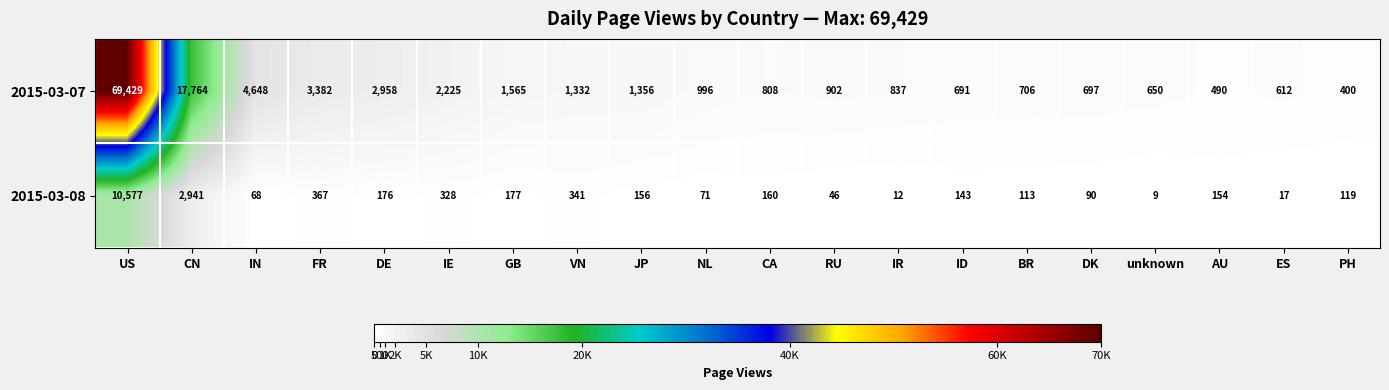

What is the sum of all 2015-03-08 values?

16065